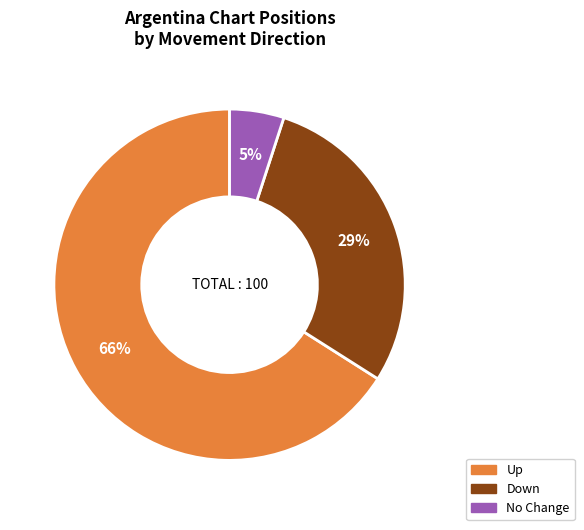

To the nearest percent, what is the average slice percentage?

33%